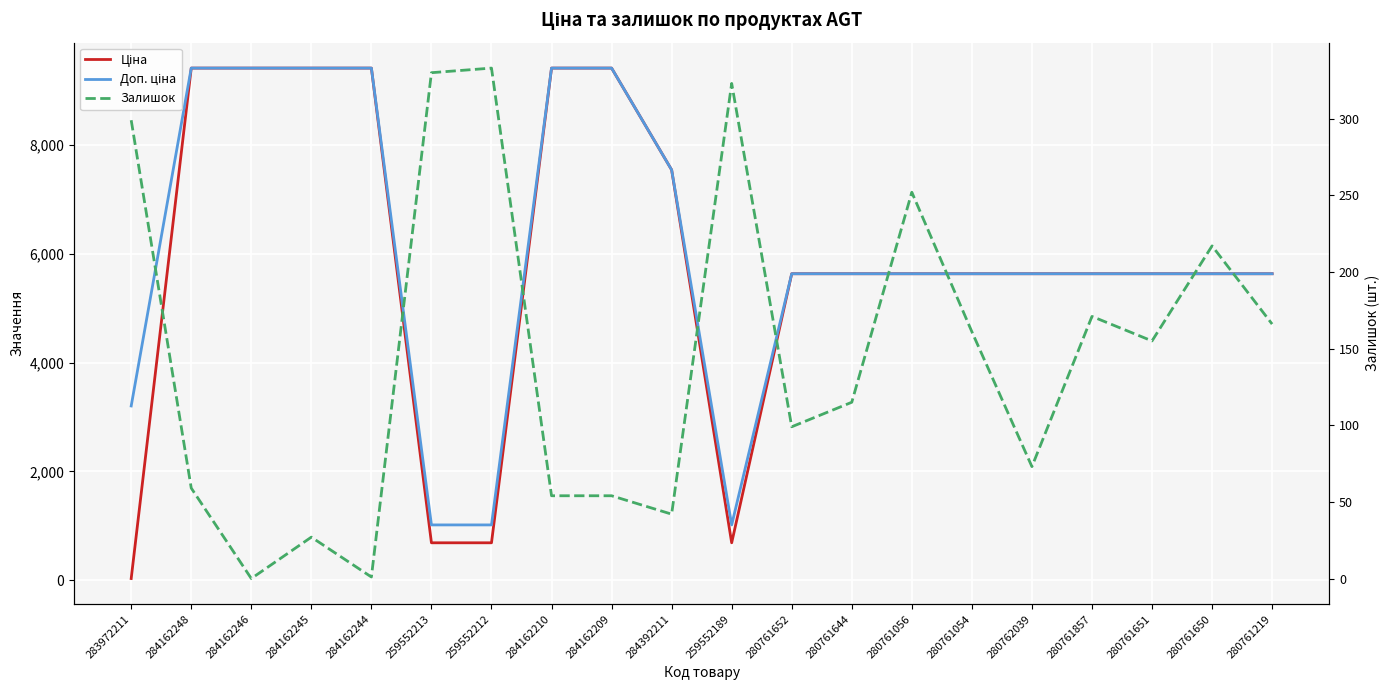

Which series has the largest range (max minus min)?

Ціна